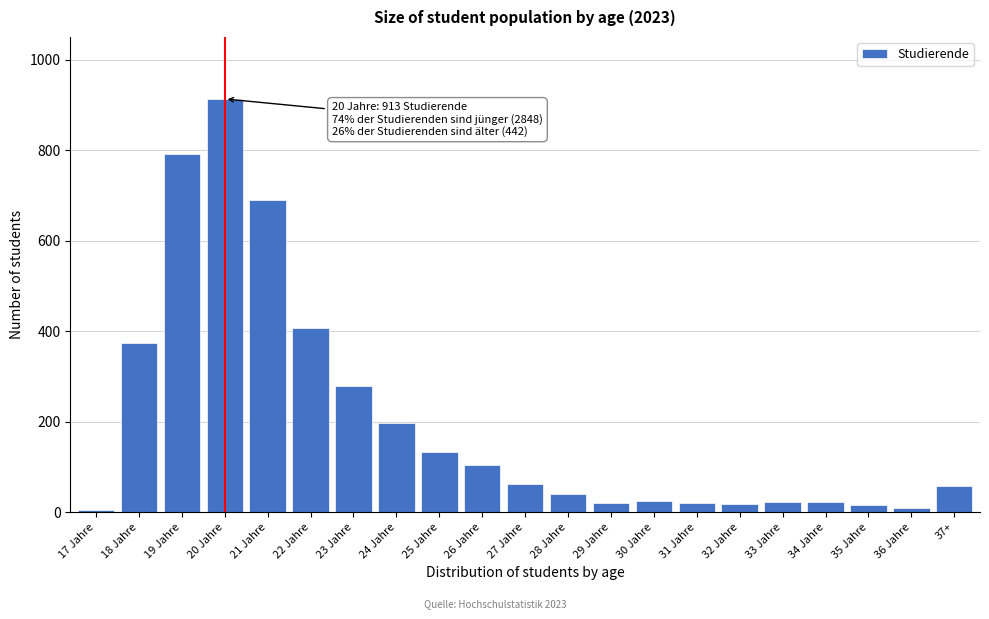

Is it true that the value at 37+ is 57?

True